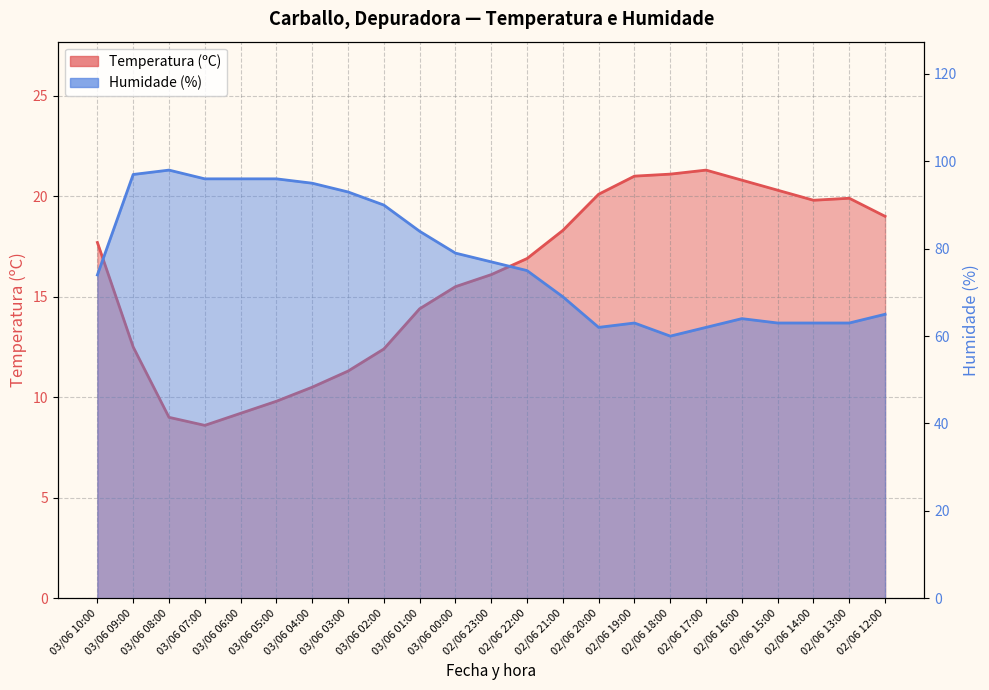

List the series in order of their peak value, lowest first.

Temperatura (ºC), Humidade (%)